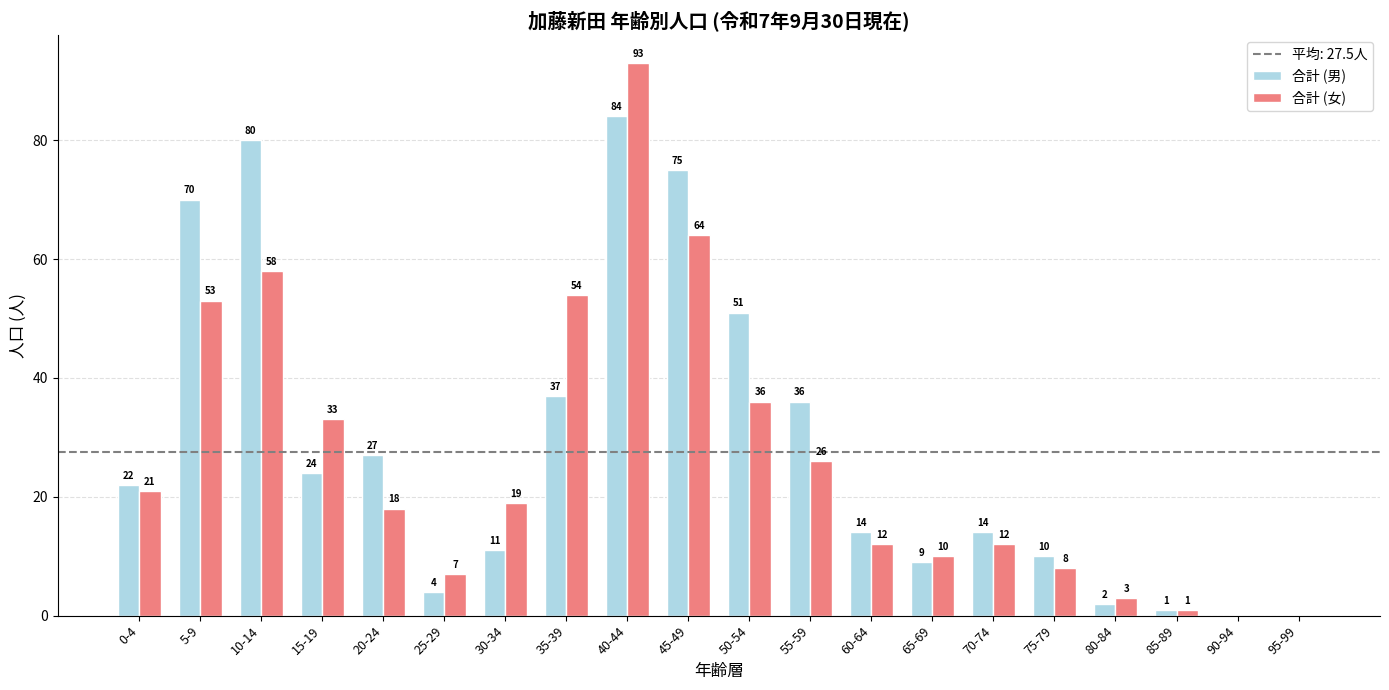

Where does the 合計 (女) series first go above 19?

0-4